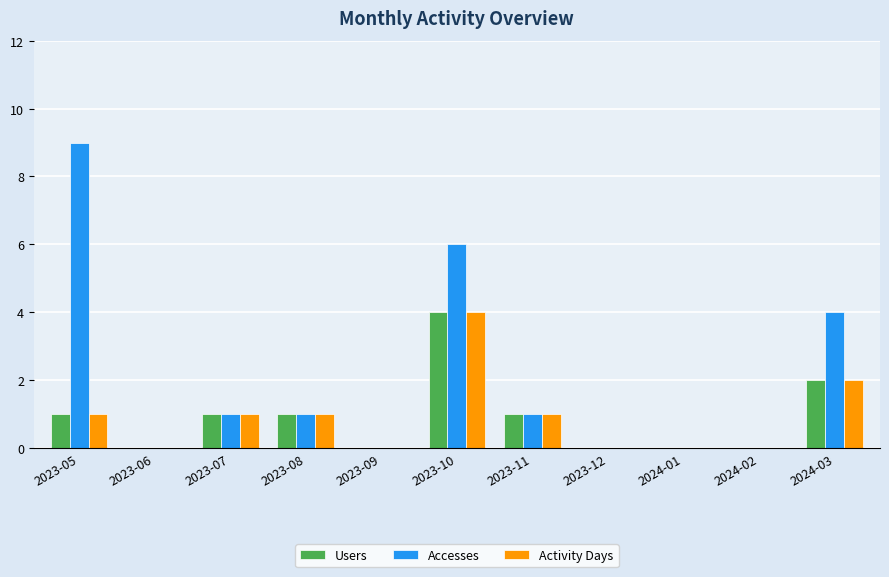

Which series changed the most between 2023-08 and 2023-10?

Accesses